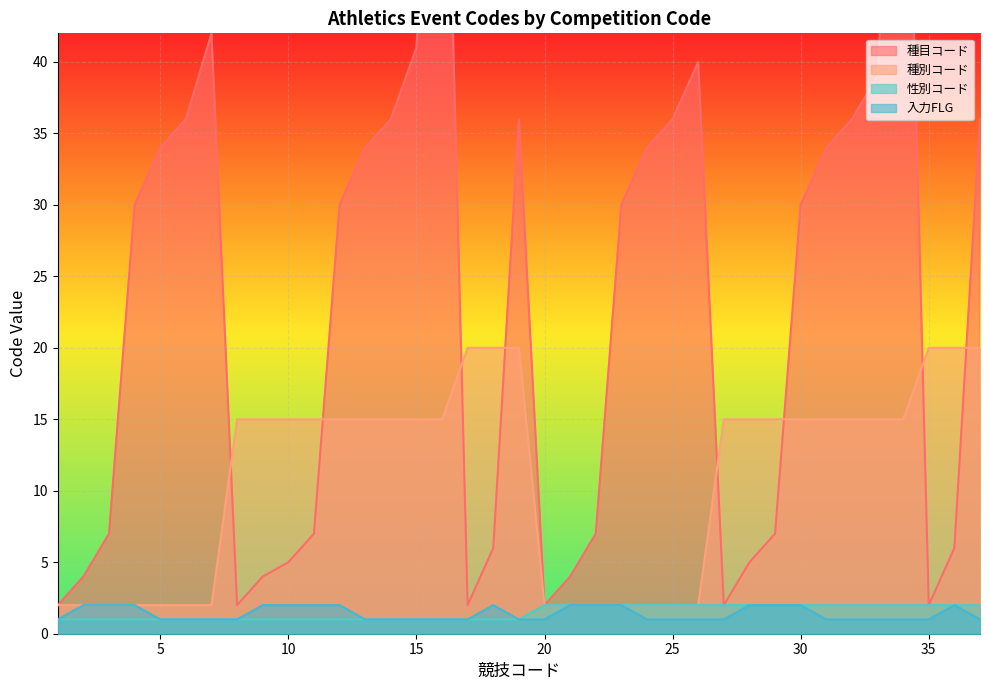

The value of 入力FLG at 33 is 1. True or false?

False